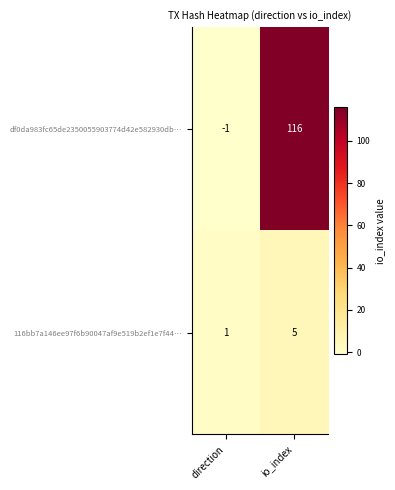

Reading left to right, transcribe all the data shown in this chart.

df0da983fc65de2350055903774d42e582930db…: -1	116
116bb7a146ee97f6b90047af9e519b2ef1e7f44…: 1	5